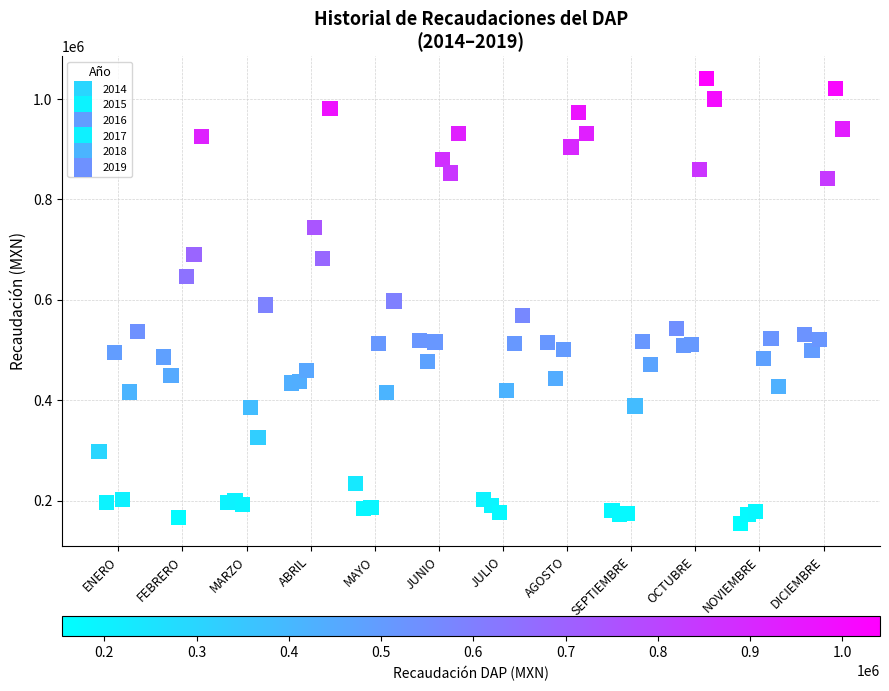

Which series contains the highest Y value?

2018